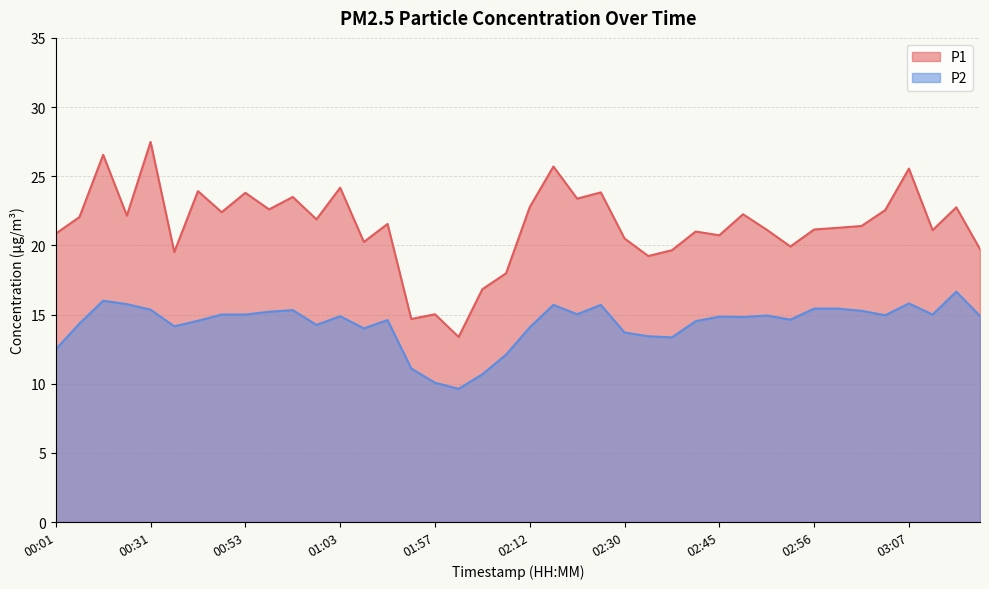

At which category does P2 reach its first local peak?

00:25